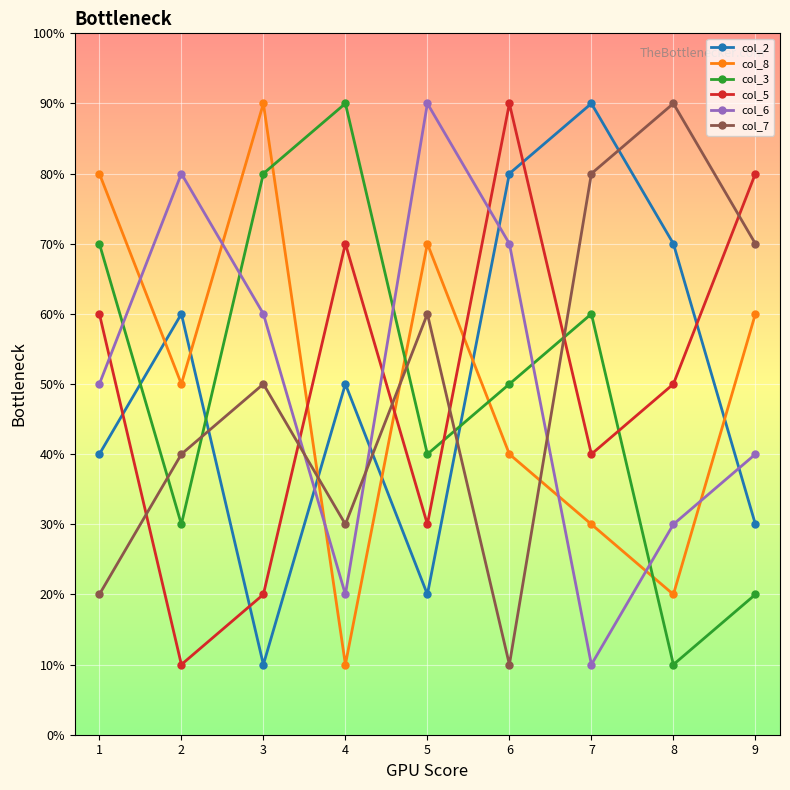

Which has a higher value, 2 or 1?

2